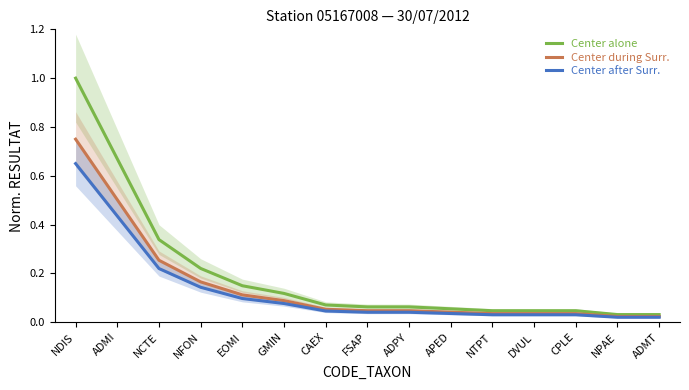

Which series has the largest total across all categories?

Center alone